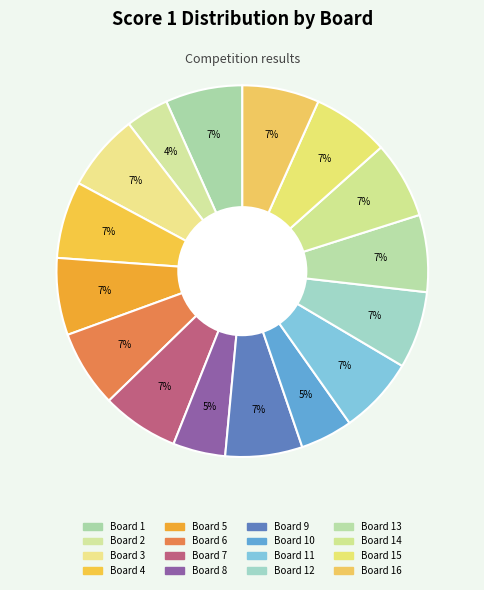

What is the smallest slice in the pie chart?

Board 2